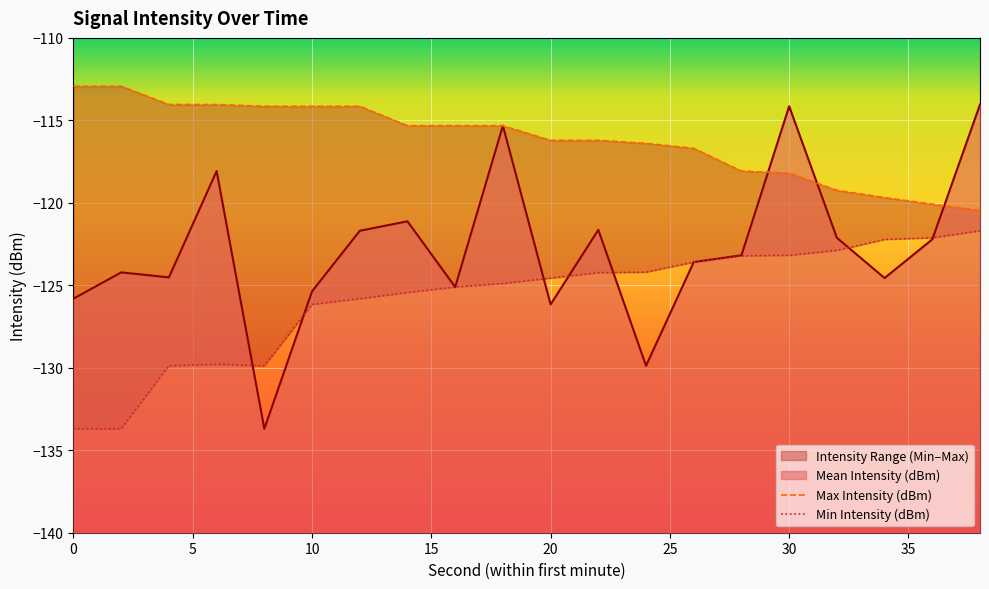

The value of Mean Intensity (dBm) at 30 is -114.1. True or false?

True